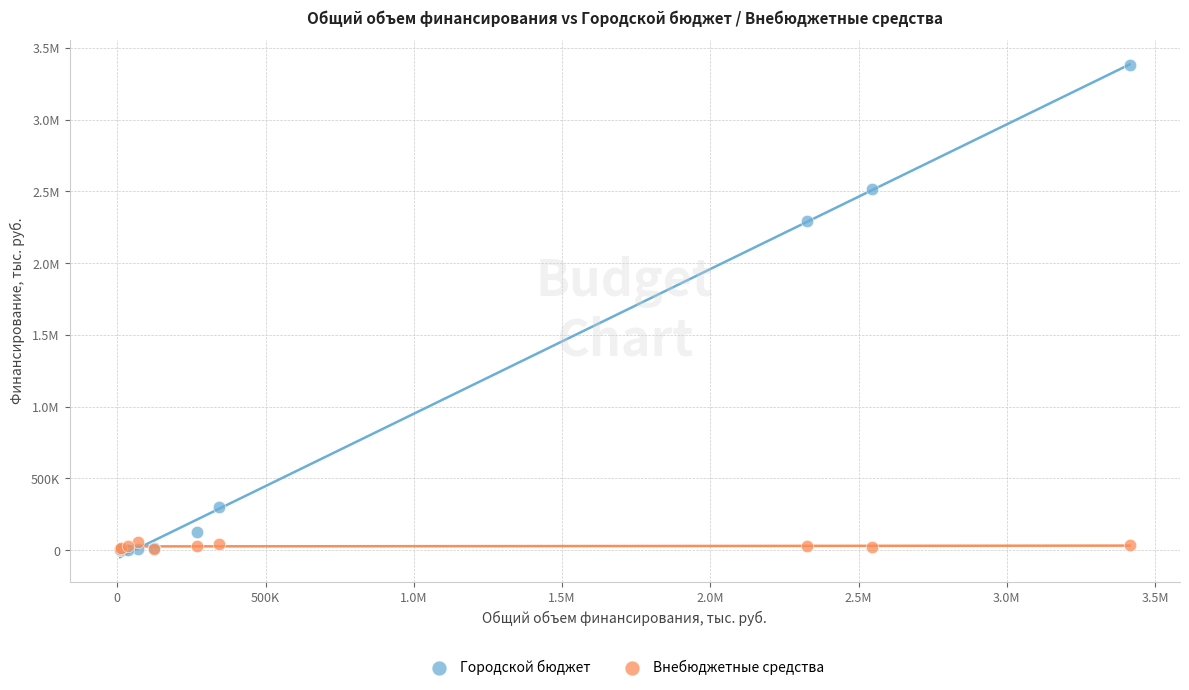

What are all the series names shown in the legend?

Городской бюджет, Внебюджетные средства